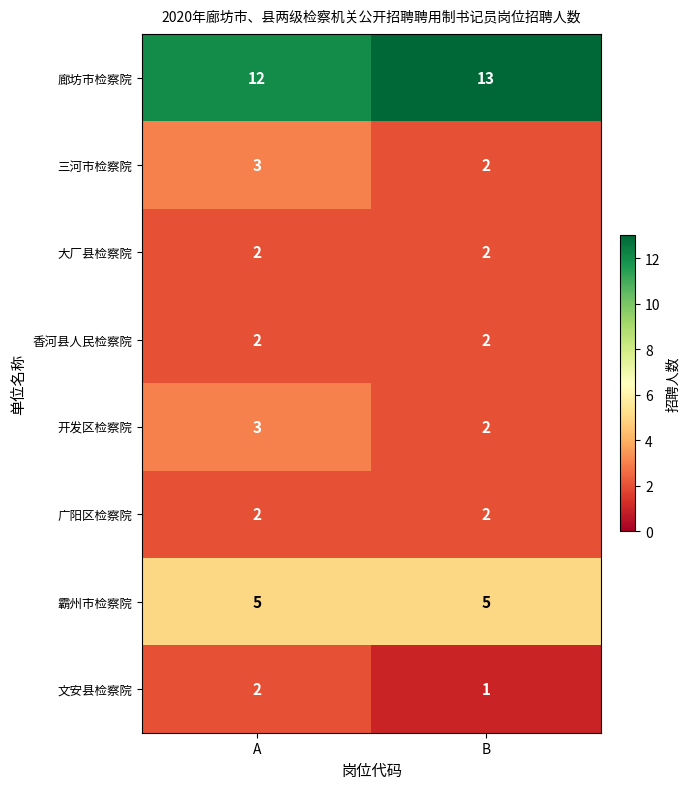

What is the difference between the highest and lowest values at A?

10